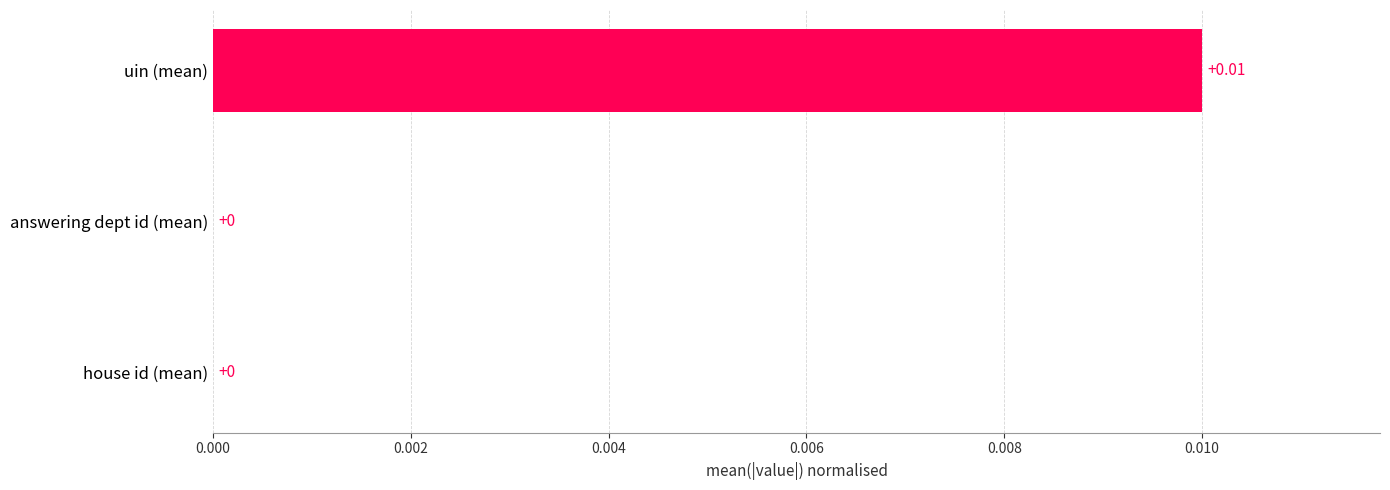

Does the chart contain stacked bars?

No